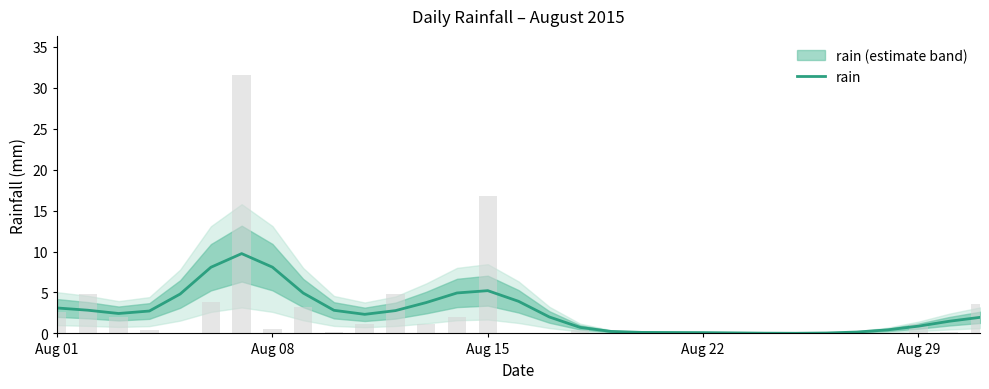

Are the bars grouped side by side (vs. stacked)?

No